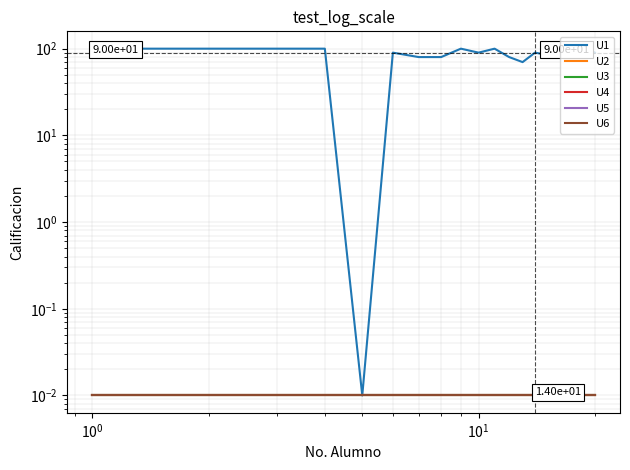

Which series has the widest spread of values?

U1